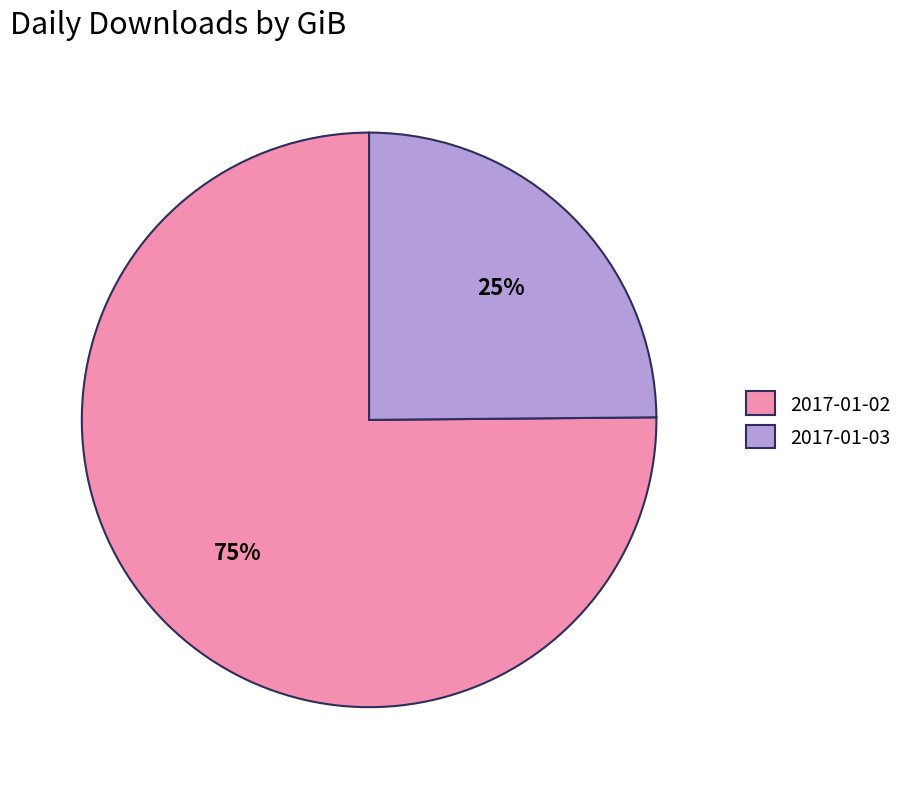

The 2017-01-03 slice represents 31% of the pie. True or false?

False